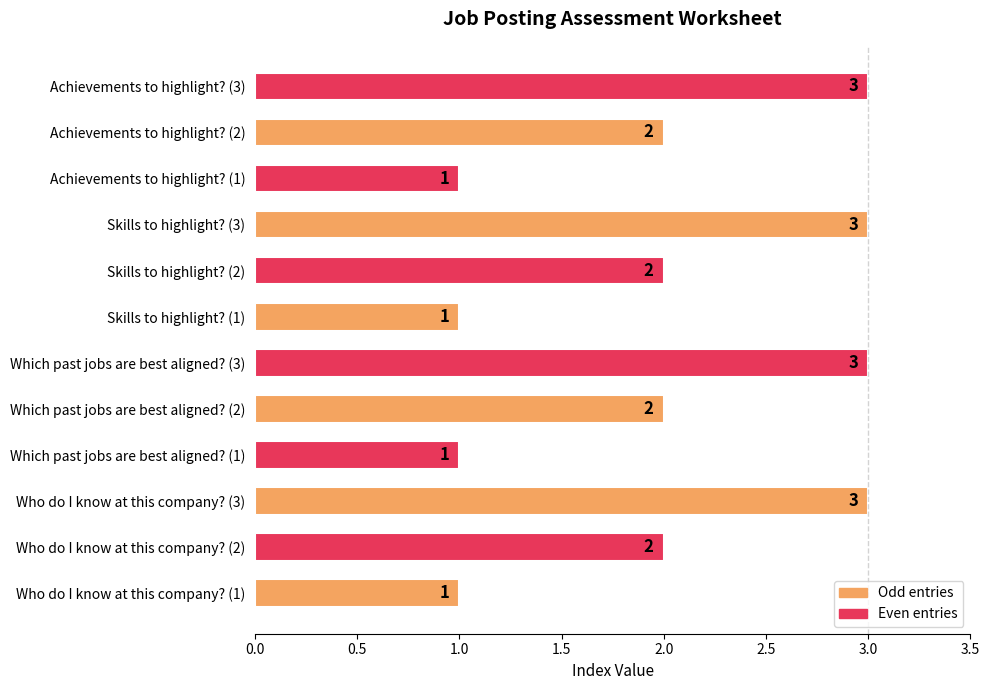

What is the maximum value shown in the chart?

3